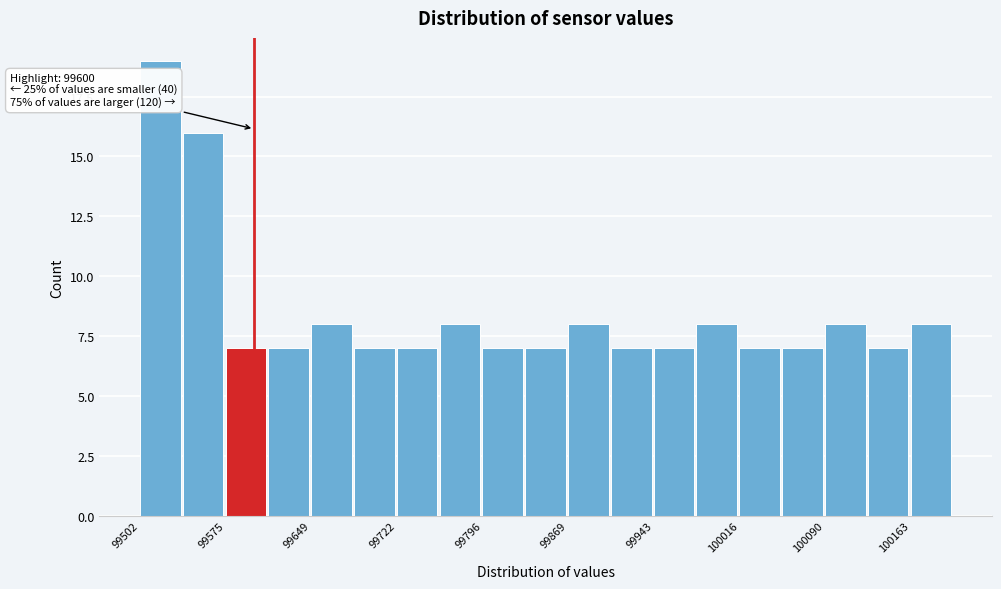

Read against the x-axis, roughly where is the centre of the tallest bar?

99520